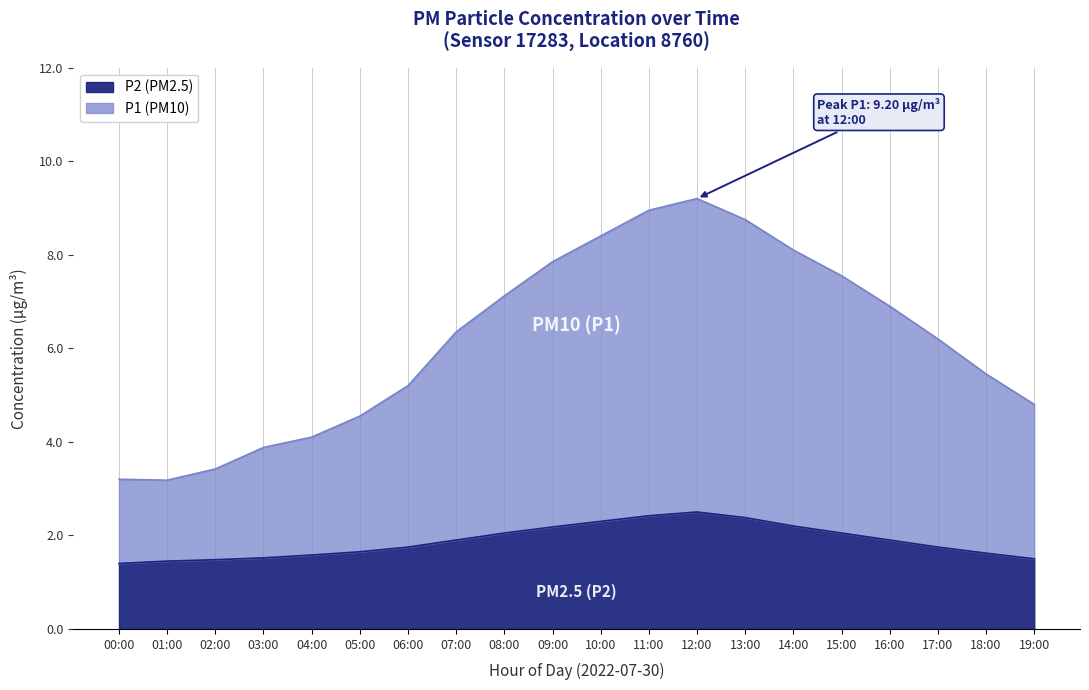

Reading right to left, list all the values displayed in this chart.

P1: 4.8	5.5	6.2	6.9	7.5	8.1	8.8	9.2	8.9	8.4	7.8	7.1	6.3	5.2	4.5	4.1	3.9	3.4	3.2	3.2
P2: 1.5	1.6	1.8	1.9	2.0	2.2	2.4	2.5	2.4	2.3	2.2	2.0	1.9	1.8	1.6	1.6	1.5	1.5	1.4	1.4